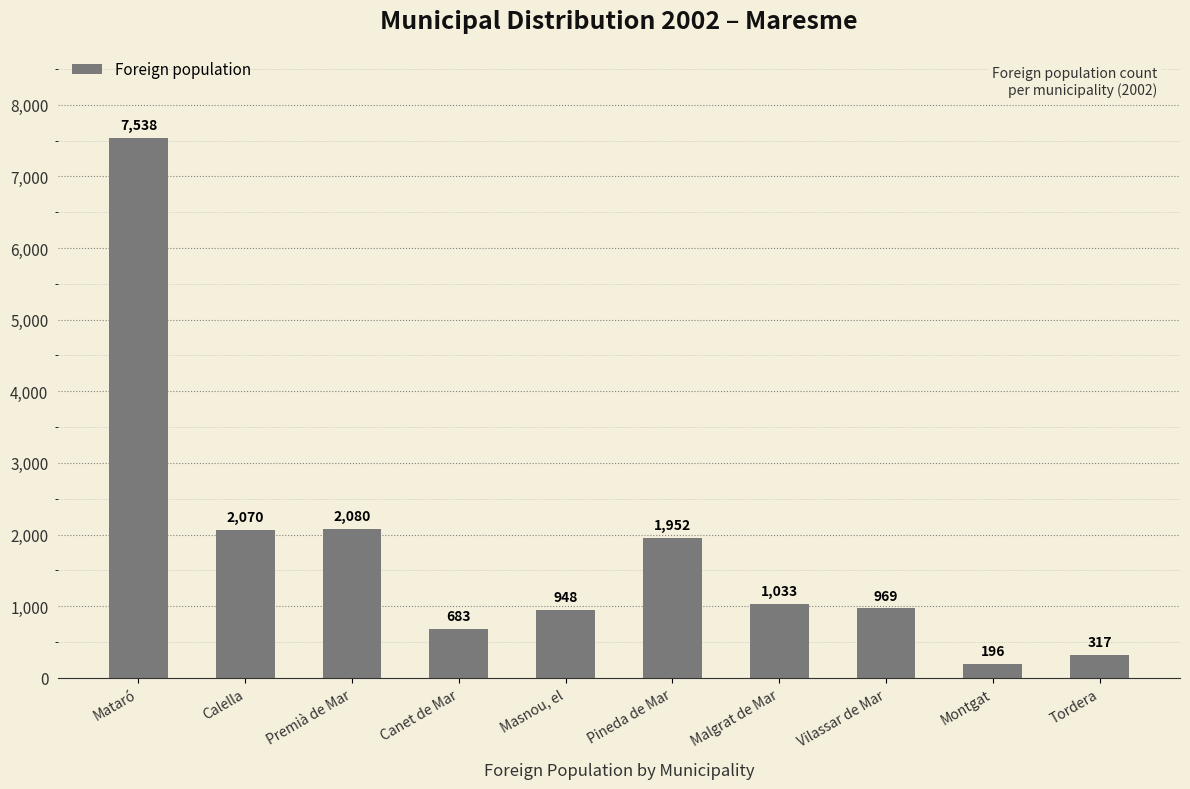

What position from the left is Pineda de Mar?

6